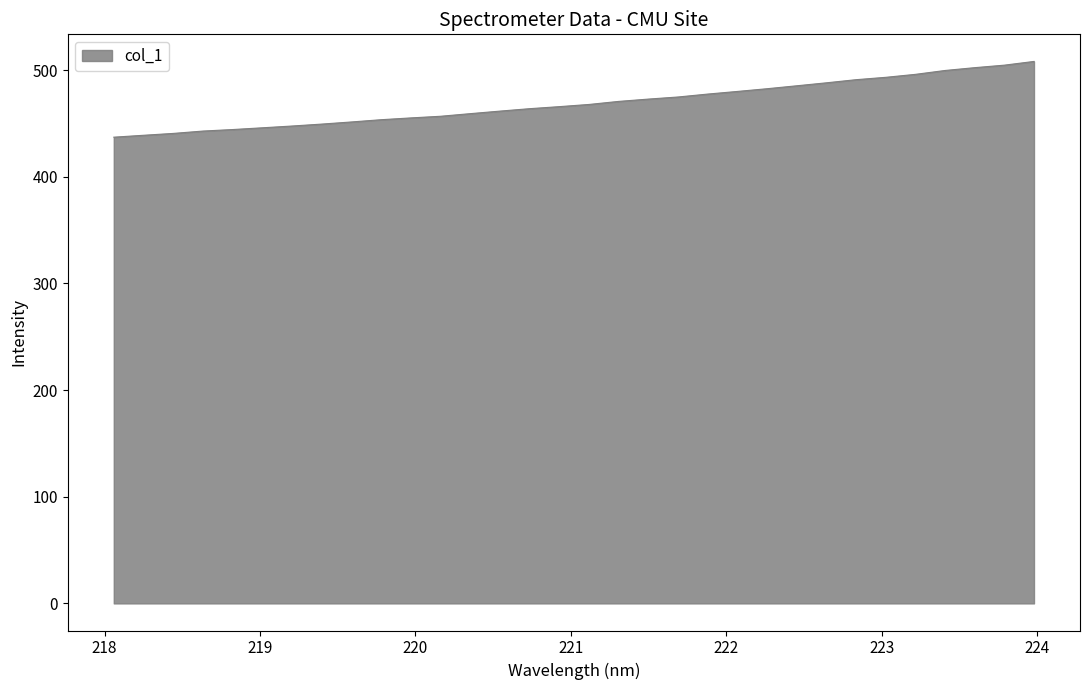

What is the sum of all values?

15008.8